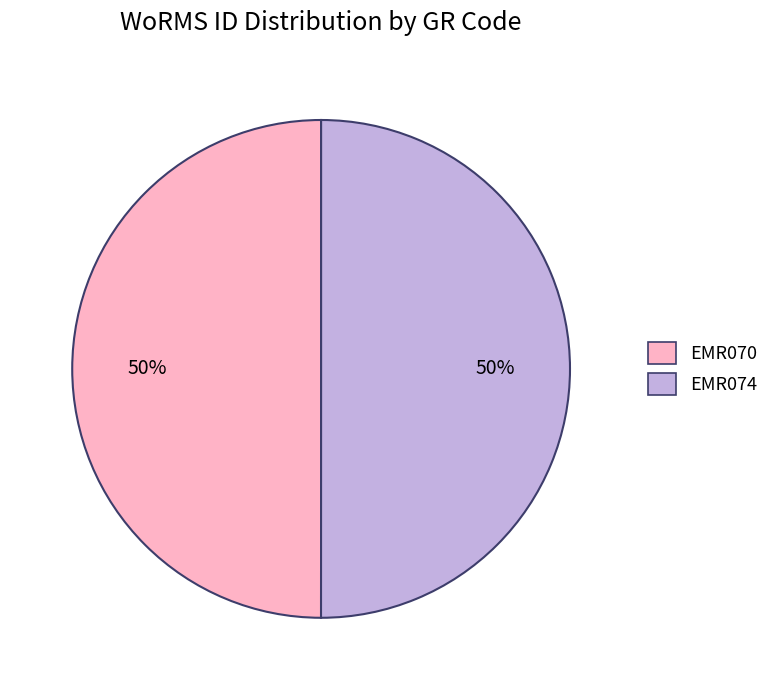

How many segments does this pie chart have?

2